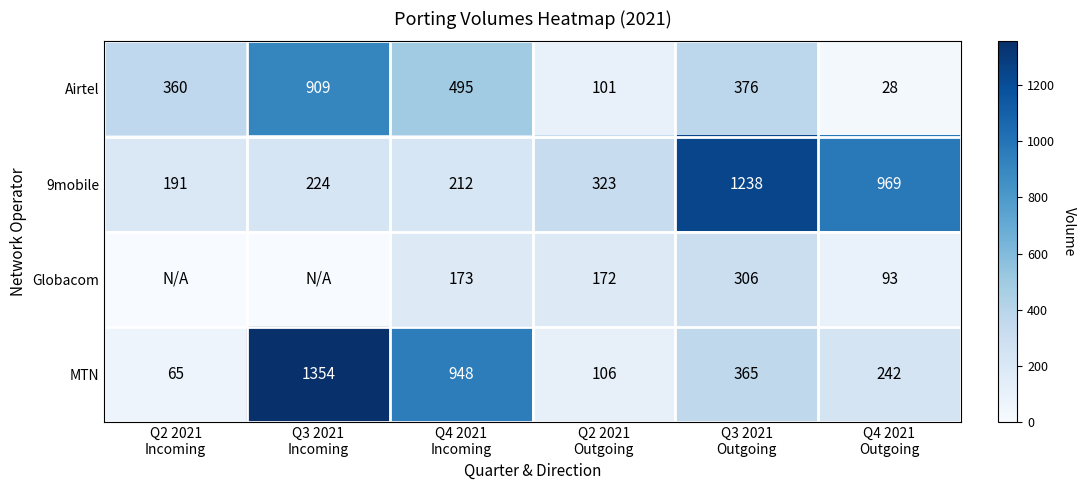

What is the average value of the Airtel series?

378